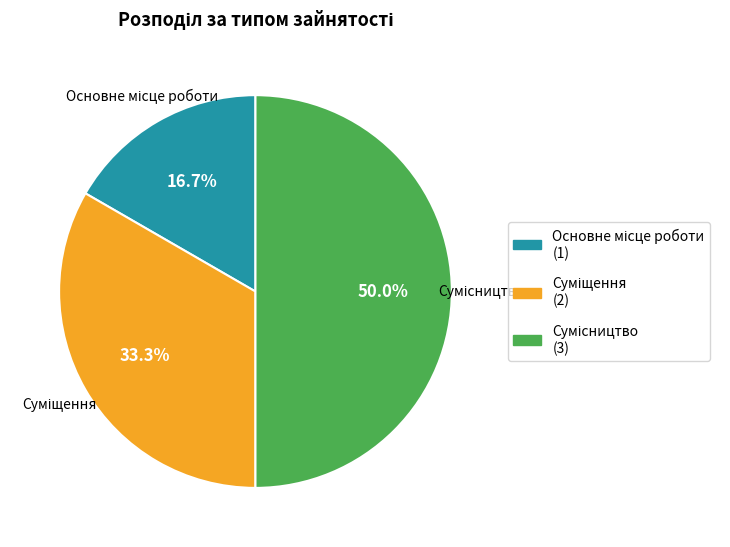

How many segments does this pie chart have?

3